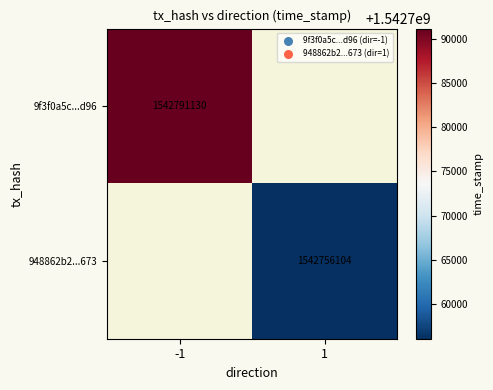

The 9f3f0a5c...d96 series shows 1542791130 at -1. True or false?

True